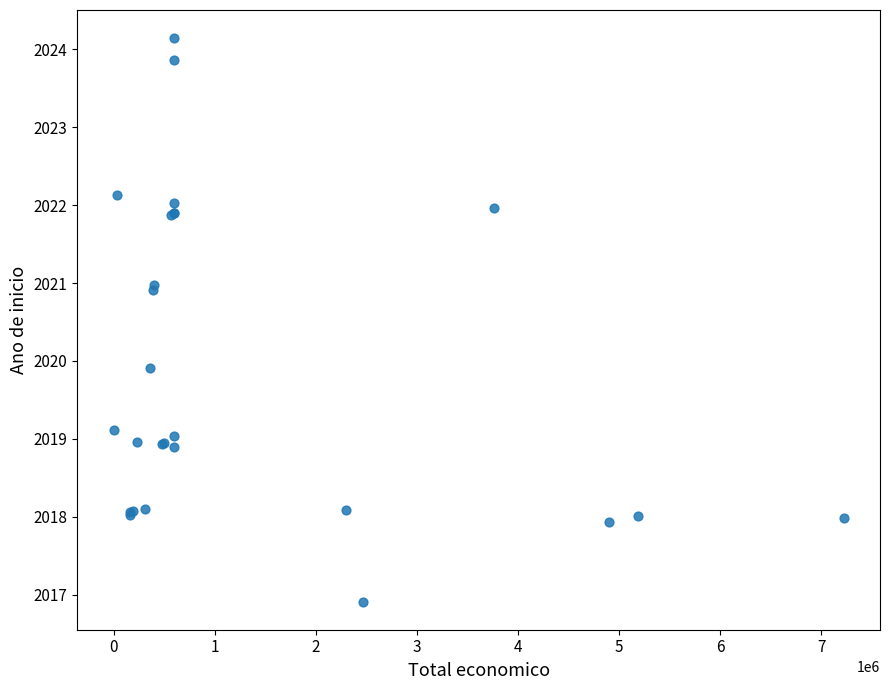

What Y value in the scatter plot is closest to 2020?

2019.9